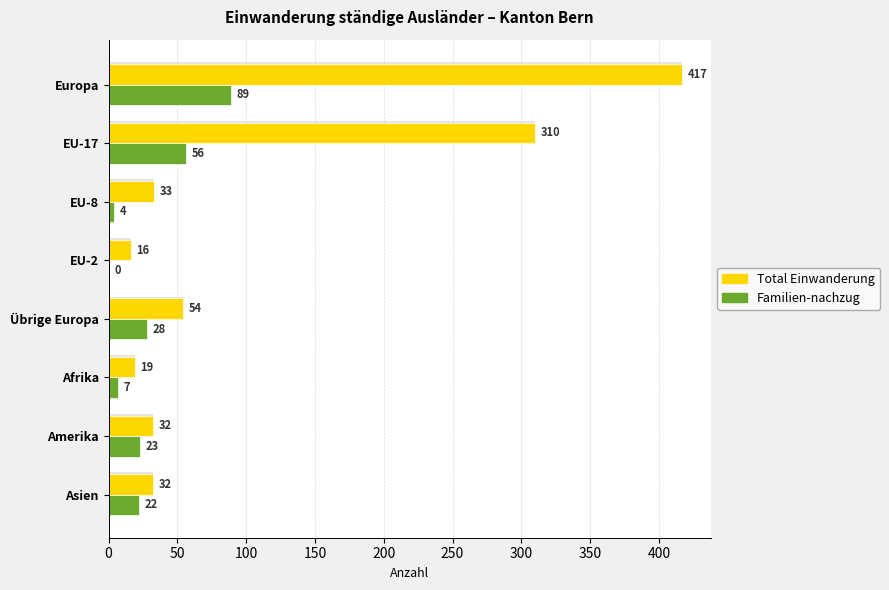

Rank the series by their maximum value, from highest to lowest.

Total Einwanderung, Familien-nachzug